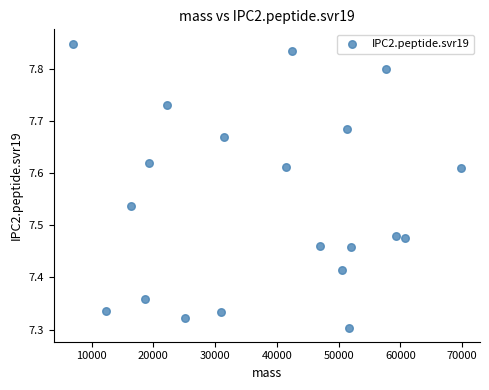

What is the range of X values (max minus min)?

62763.2